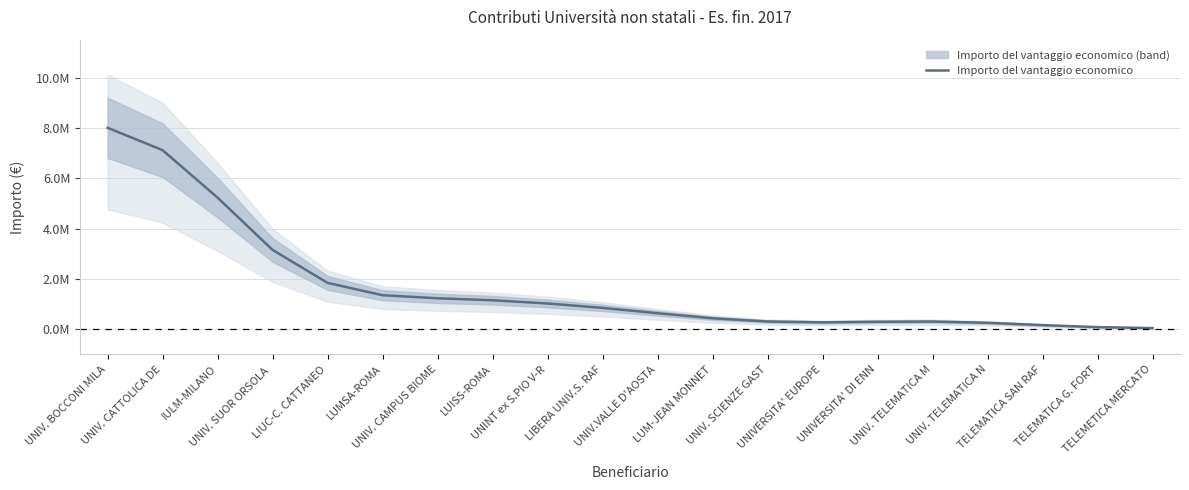

Rank the categories by value from lowest to highest.

TELEMETICA MERCATO, TELEMATICA G. FORT, TELEMATICA SAN RAF, UNIV. TELEMATICA N, UNIVERSITA' EUROPE, UNIVERSITA' DI ENN, UNIV. TELEMATICA M, UNIV. SCIENZE GAST, LUM-JEAN MONNET, UNIV.VALLE D'AOSTA, LIBERA UNIV.S. RAF, UNINT ex S.PIO V-R, LUISS-ROMA, UNIV. CAMPUS BIOME, LUMSA-ROMA, LIUC-C. CATTANEO, UNIV. SUOR ORSOLA , IULM-MILANO, UNIV. CATTOLICA DE, UNIV. BOCCONI MILA